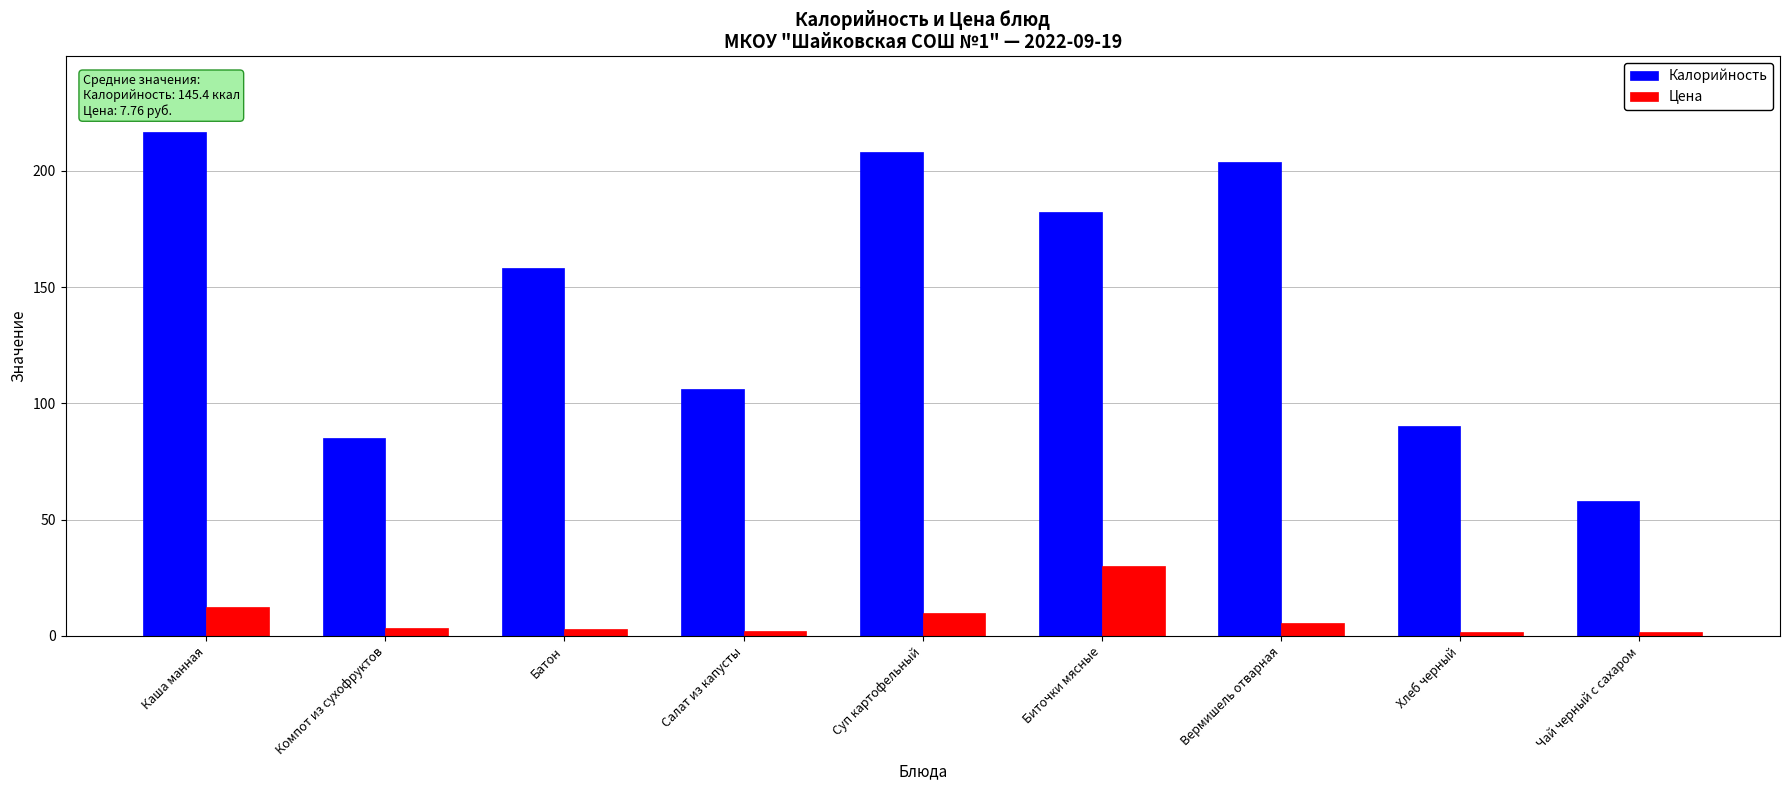

List the series in order of their overall mean, highest first.

Калорийность, Цена